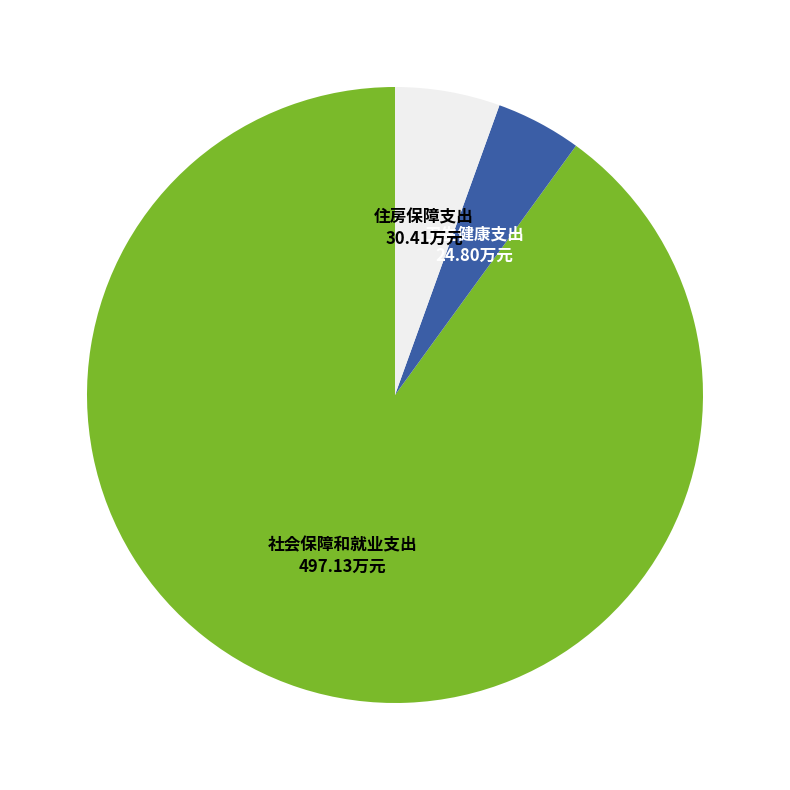

Does any single category account for the majority?

Yes